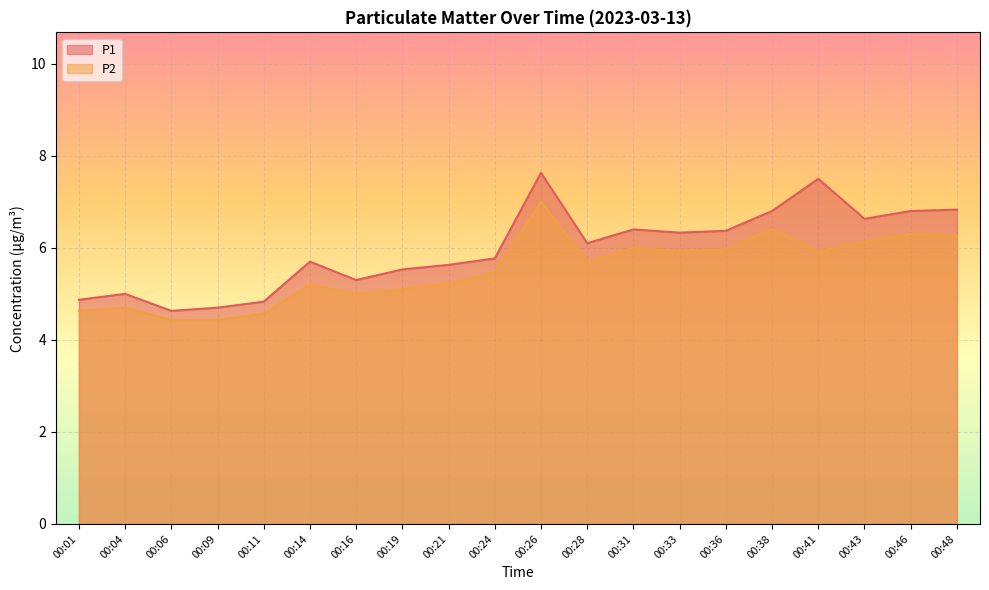

In P1, how many points are higher than both neighbors (excluding endpoints)?

5